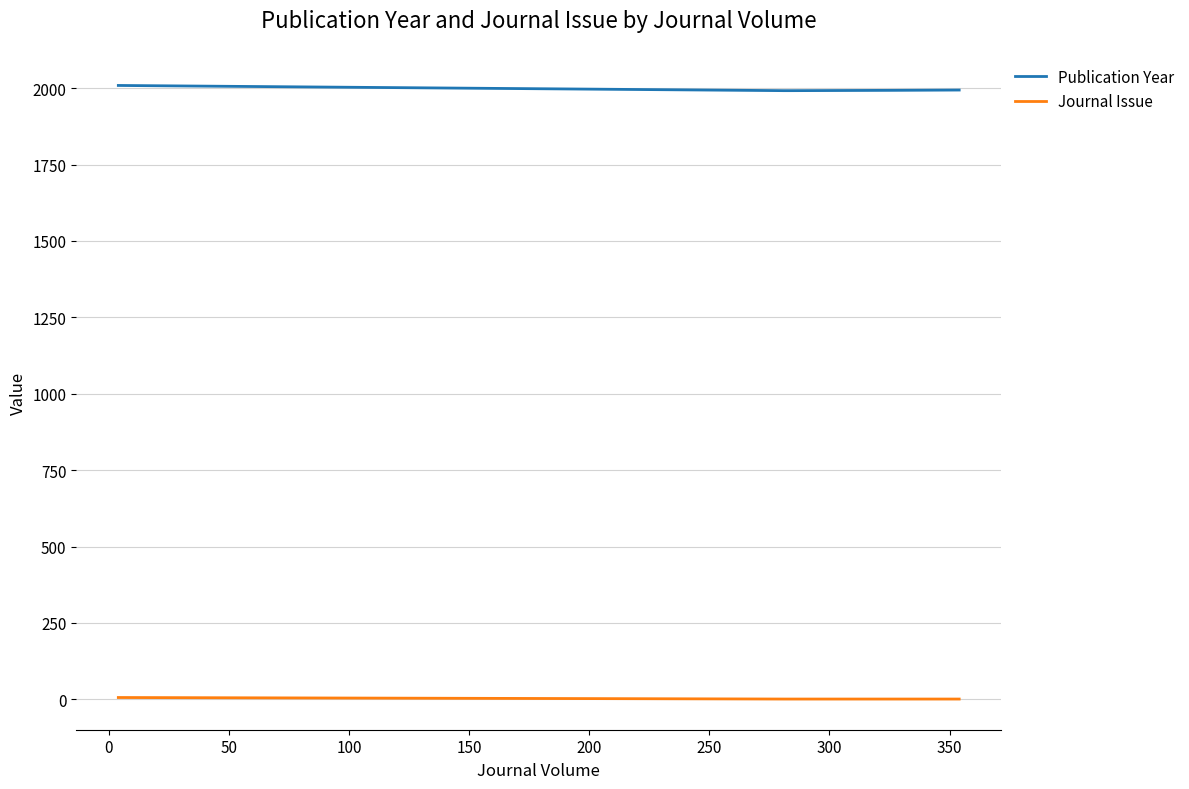

Rank the series by their maximum value, from lowest to highest.

Journal Issue, Publication Year